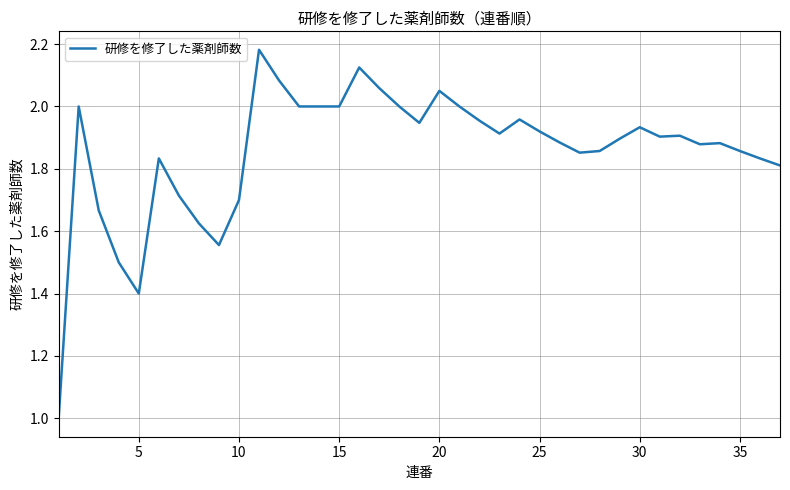

What is the minimum value shown in the chart?

1.0